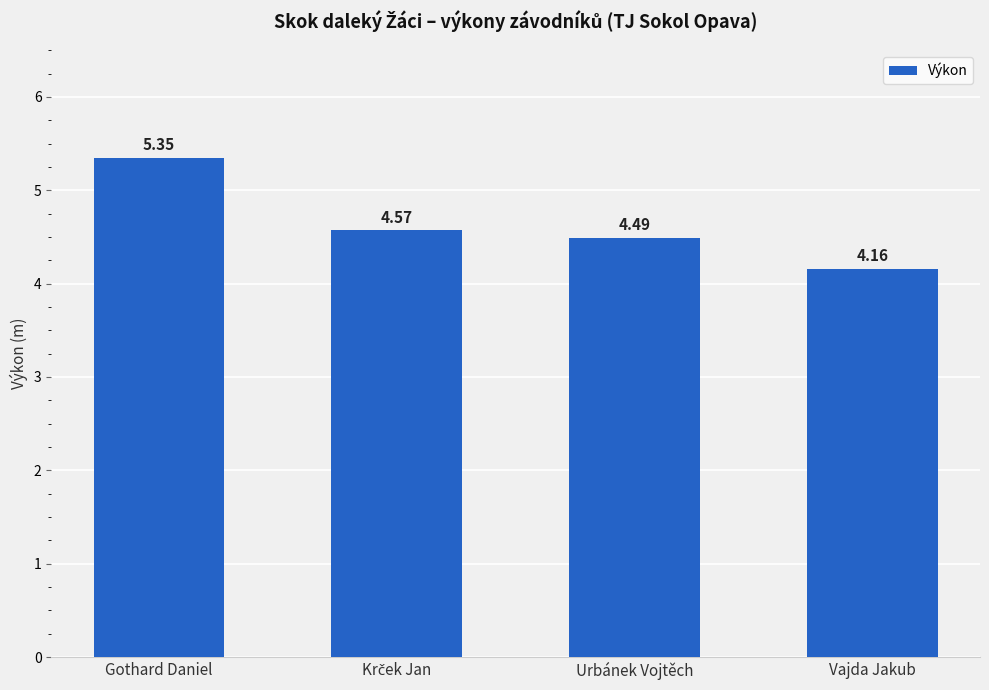

The value at Gothard Daniel is 9.0. True or false?

False